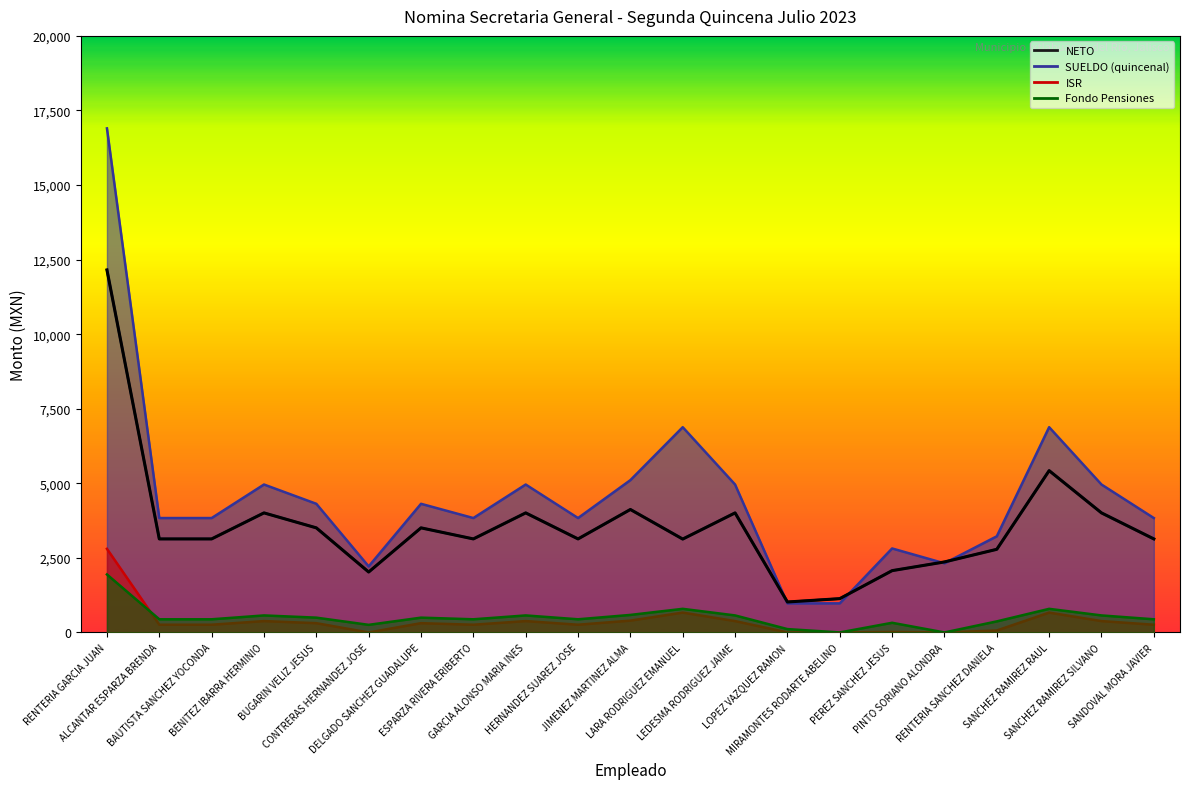

What is the highest value of the ISR series?

2803.4